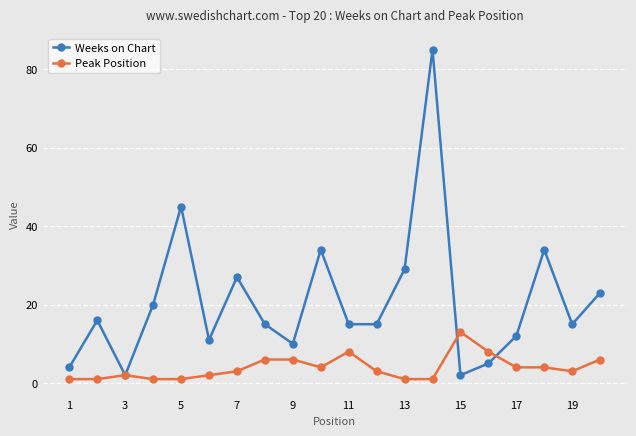

Which series has the largest total across all categories?

Weeks on Chart